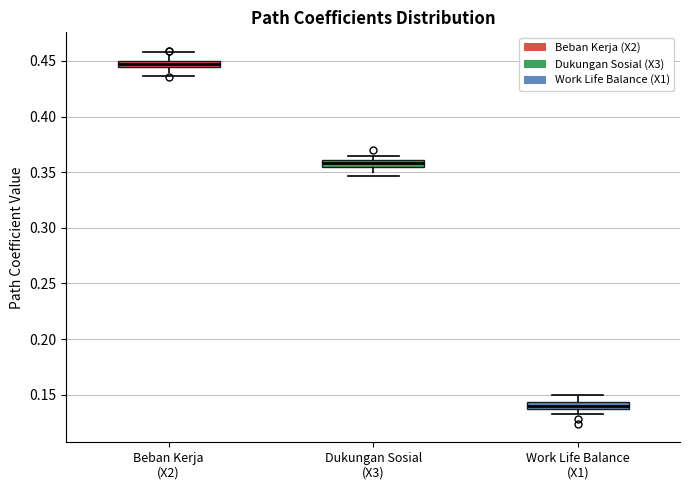

Which box has the highest median line?

Beban Kerja (X2)